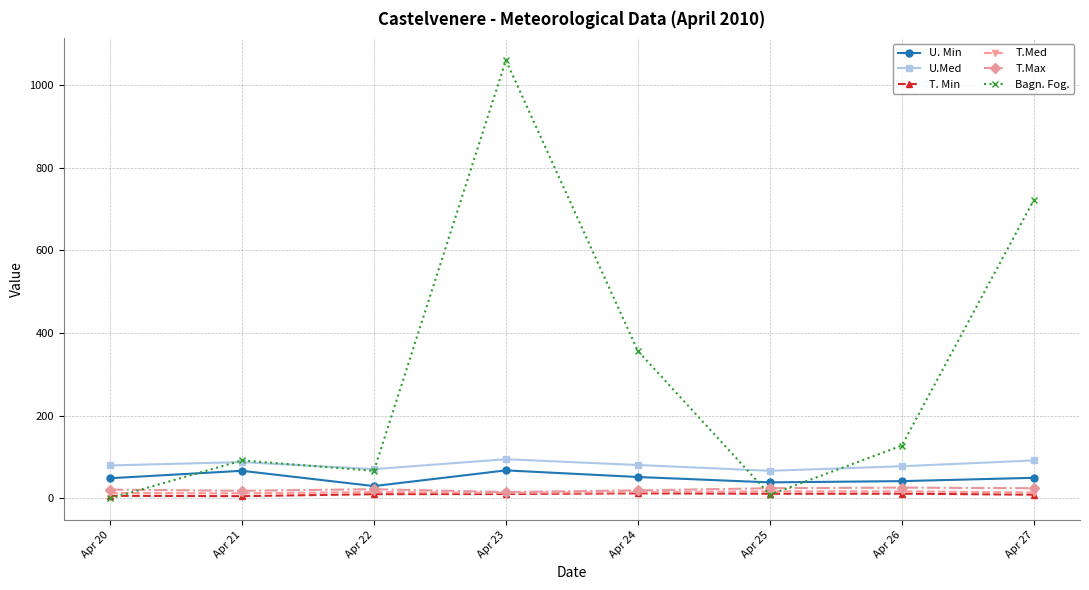

How many categories are shown in the chart?

8